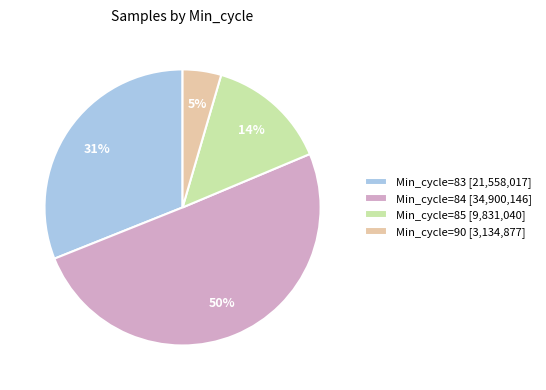

The Min_cycle=83 [21,558,017] slice represents 31% of the pie. True or false?

True